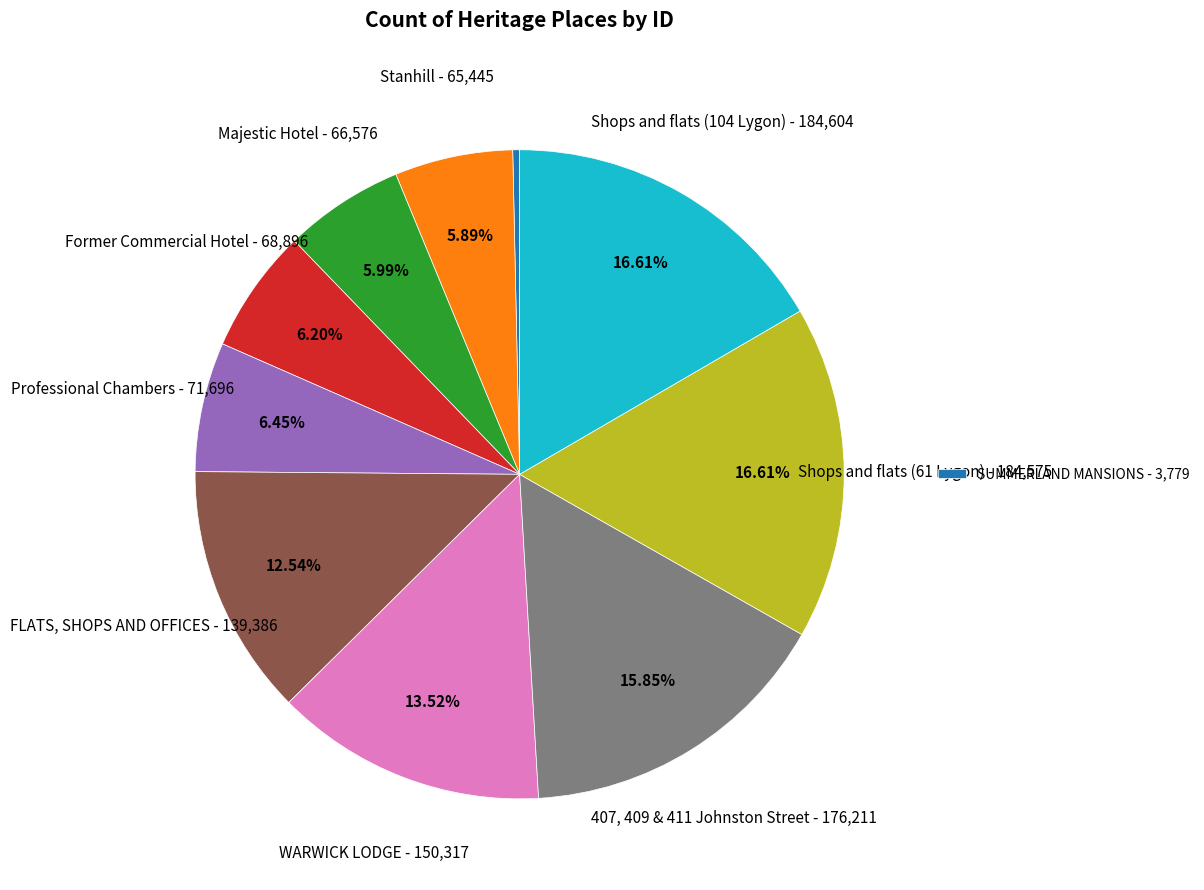

How many slices are in this pie chart?

10